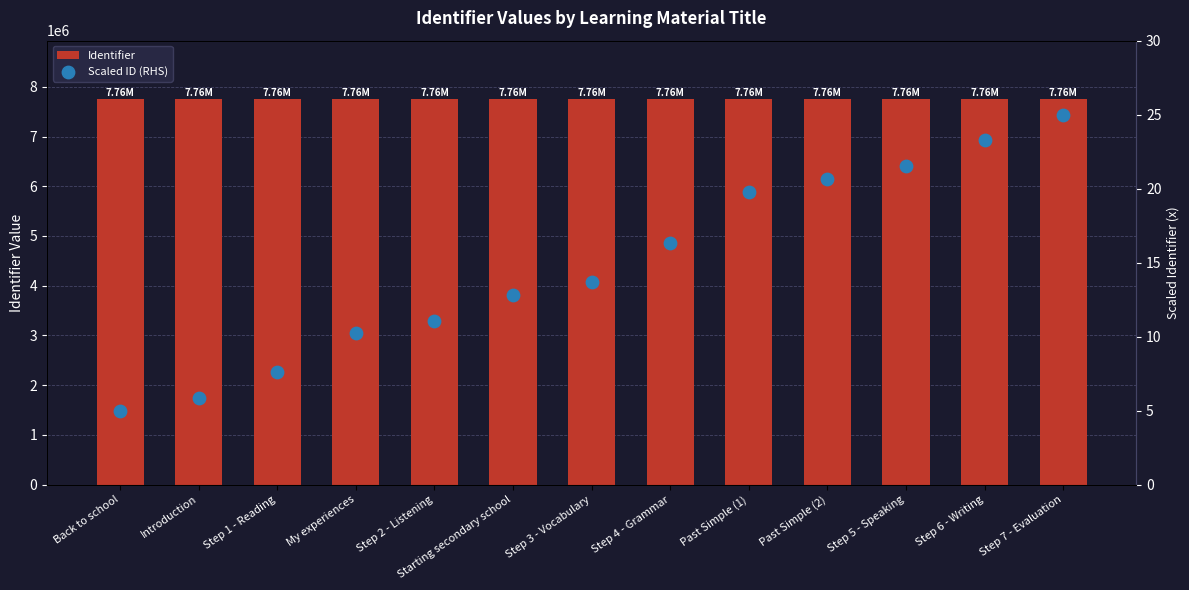

Which series contains the highest Y value?

Identifier